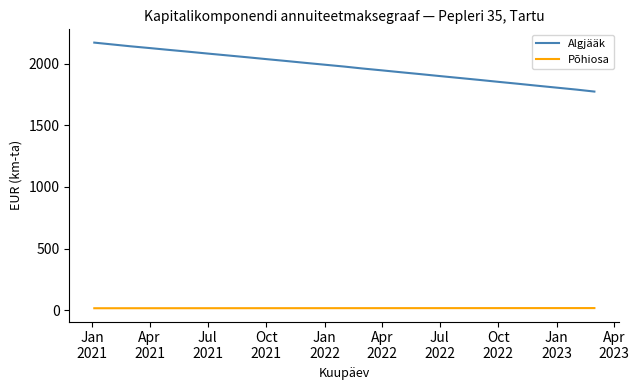

Rank the series by their average value, from highest to lowest.

Algjääk, Põhiosa